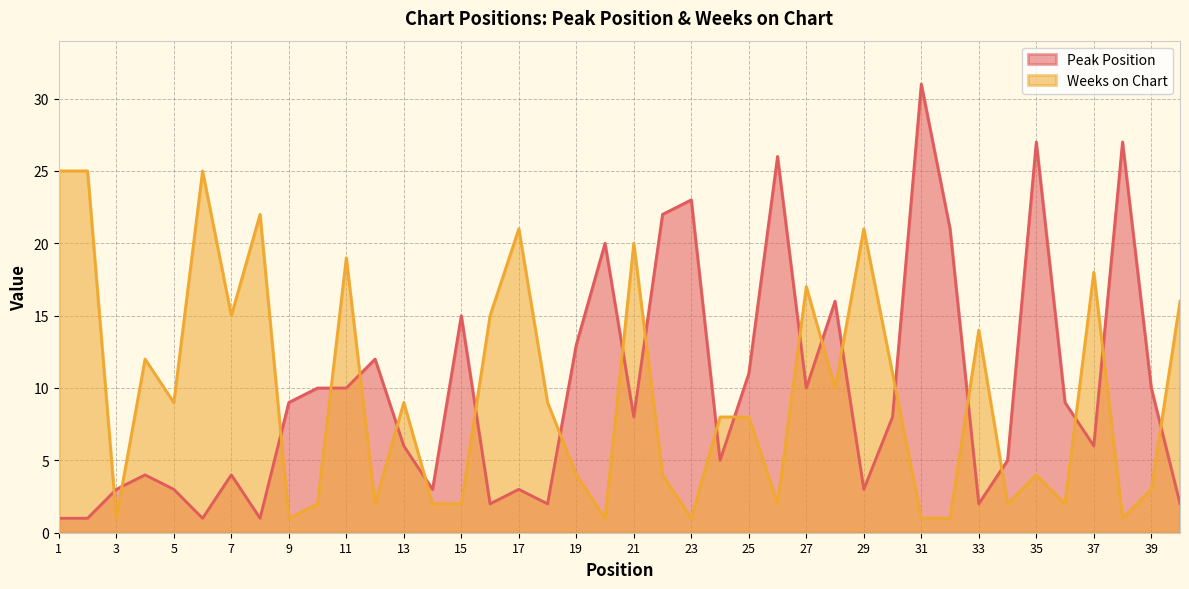

Which category has the lowest value in the Weeks on Chart series?

3